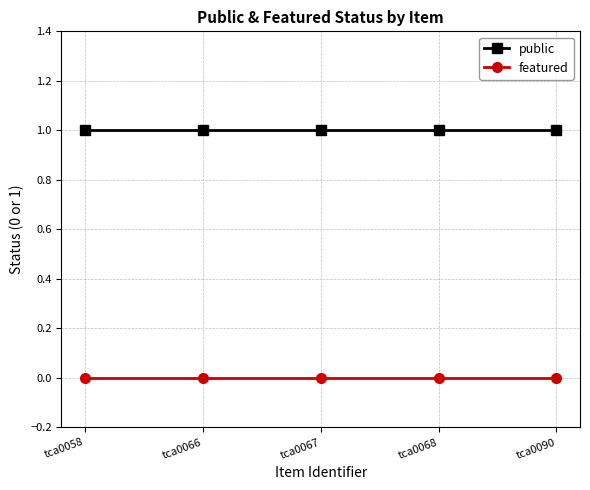

What is the spread (max minus min) of values at tca0068?

1